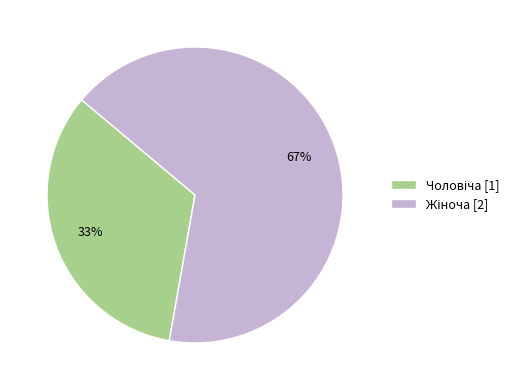

To the nearest percent, what is the average slice percentage?

50%